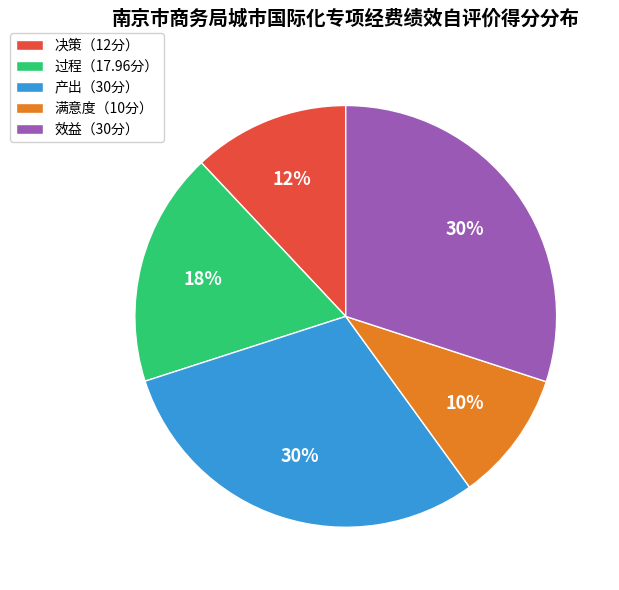

What percentage is the 决策（12分） slice, to the nearest percent?

12%